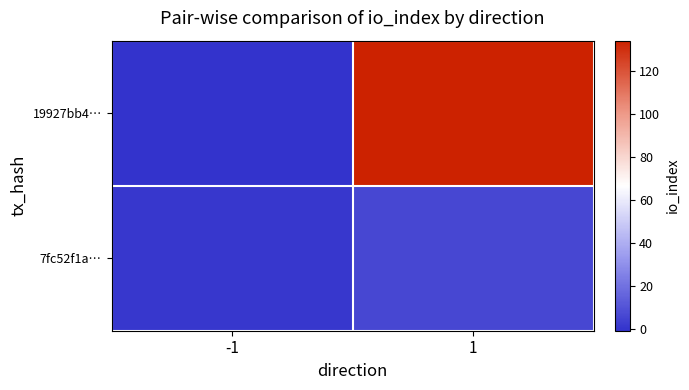

Which label corresponds to the largest value in the chart?

1